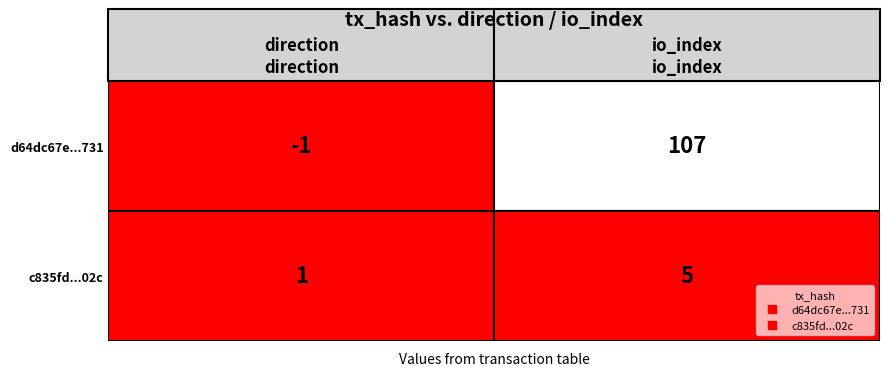

Read the d64dc67e5a67d618b08e313ef3d641f72faf731 value at 0.

-1